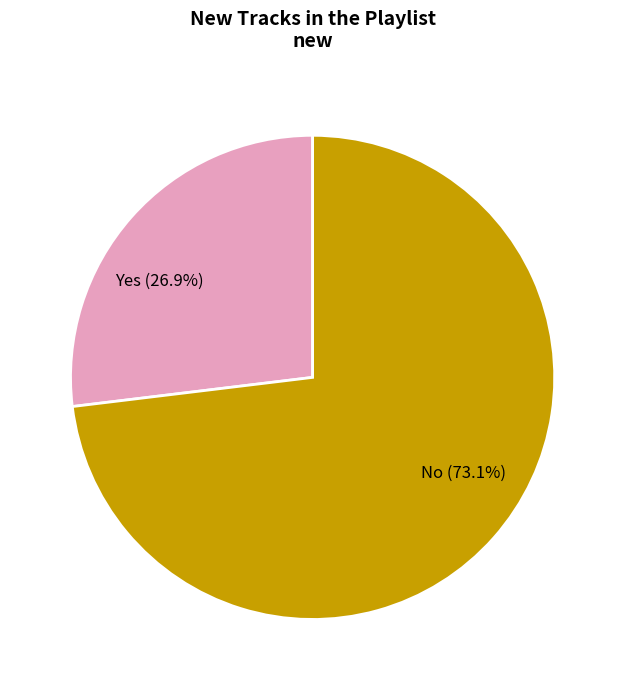

True or false: Yes accounts for 27% of the total.

True